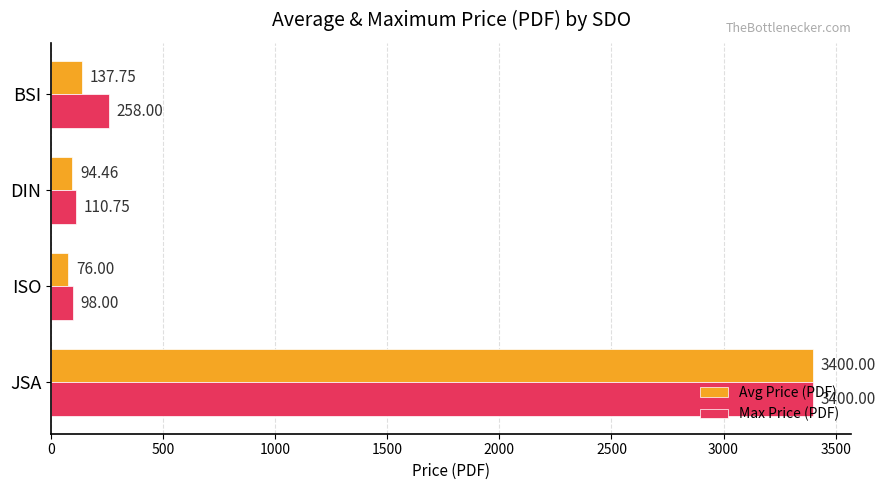

What is the average value of the Max Price (PDF) series?

966.7